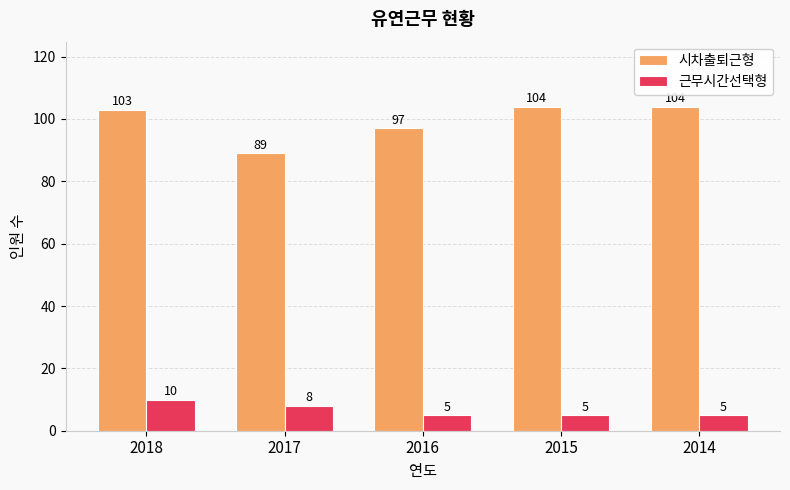

Is the value of 시차출퇴근형 at 2014 greater than the value of 근무시간선택형 at 2015?

Yes